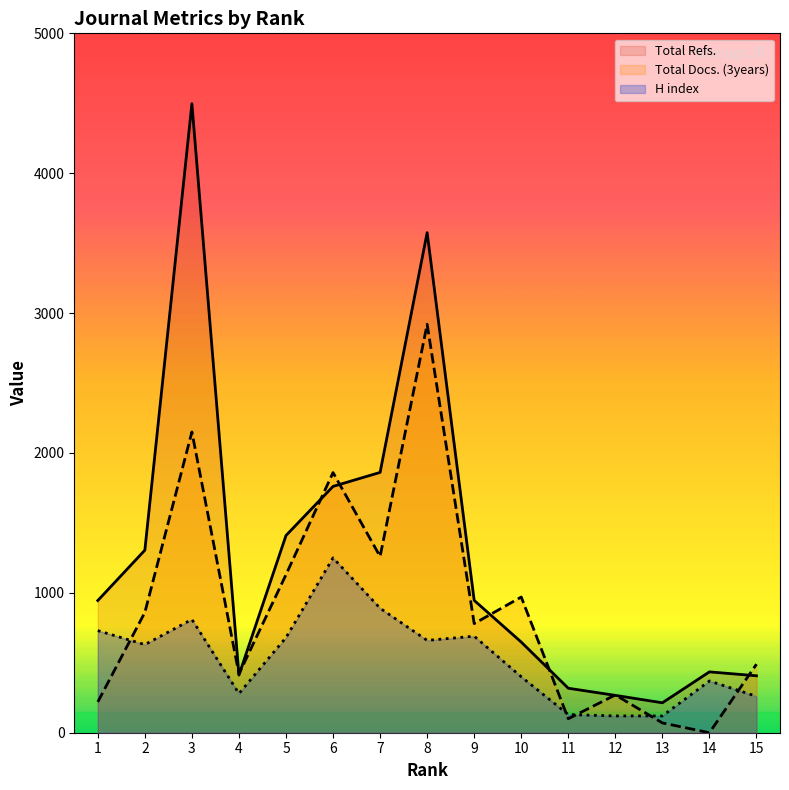

Where is Total Refs. nearest to the value 2355?

7